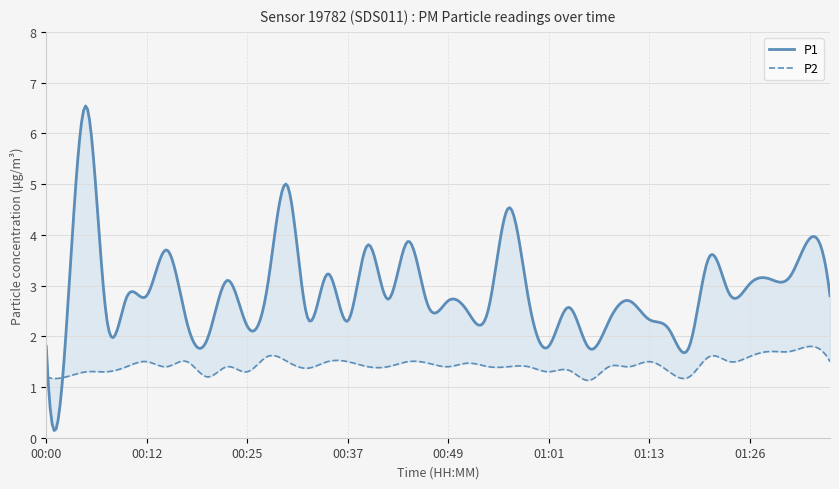

Is the value of P1 at 01:11 greater than the value of P2 at 01:16?

Yes